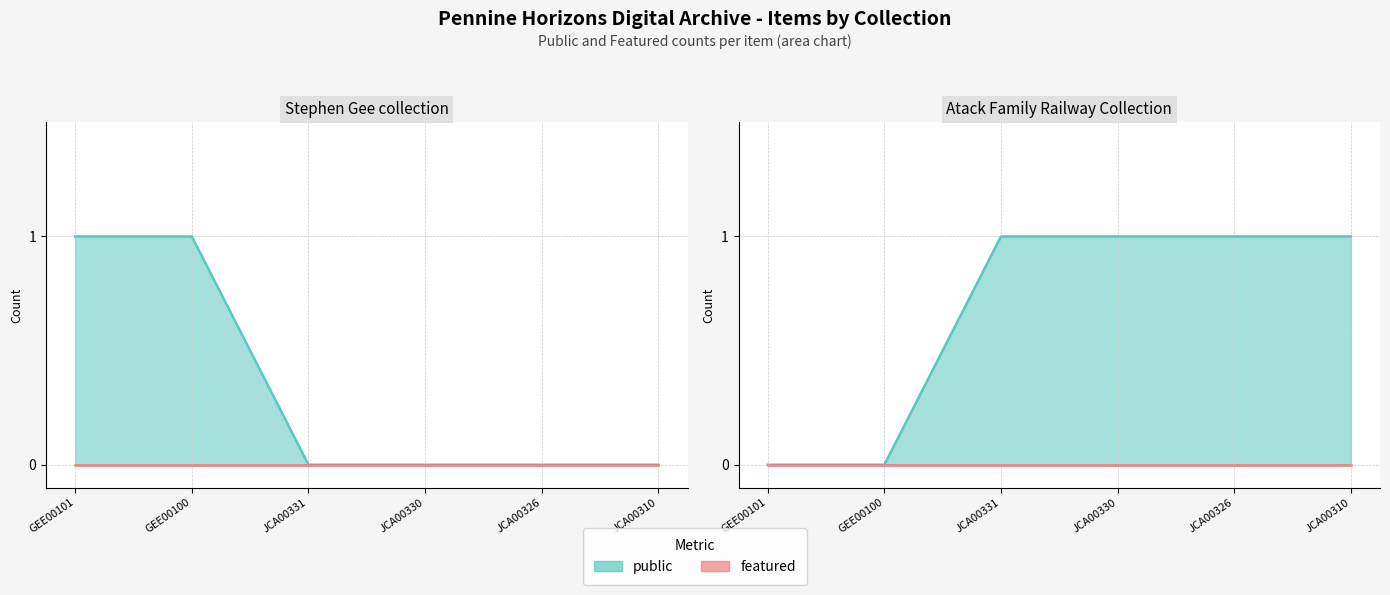

What is the approximate value of public at JCA00310?

1